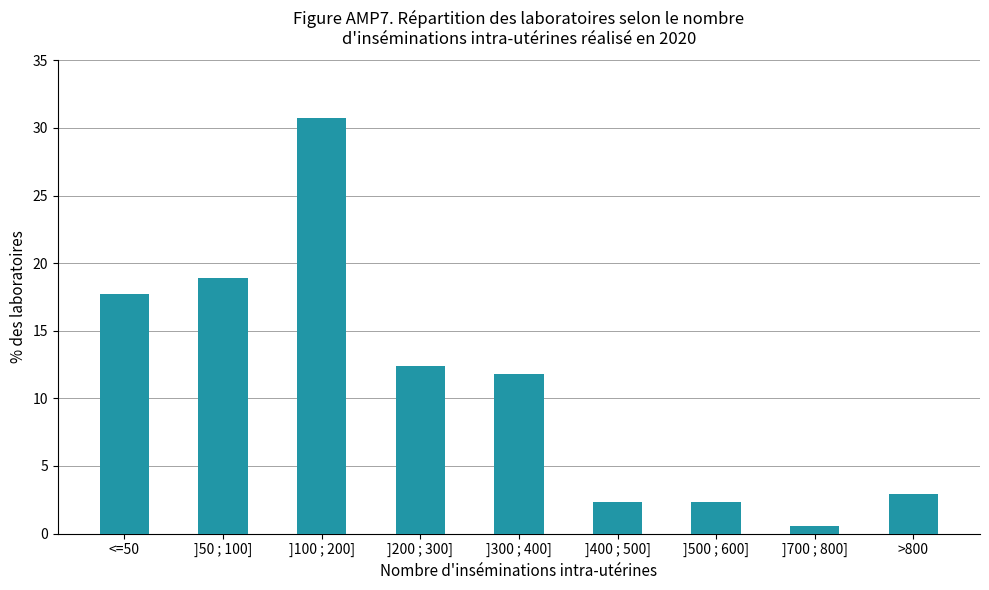

Are the bars horizontal?

No